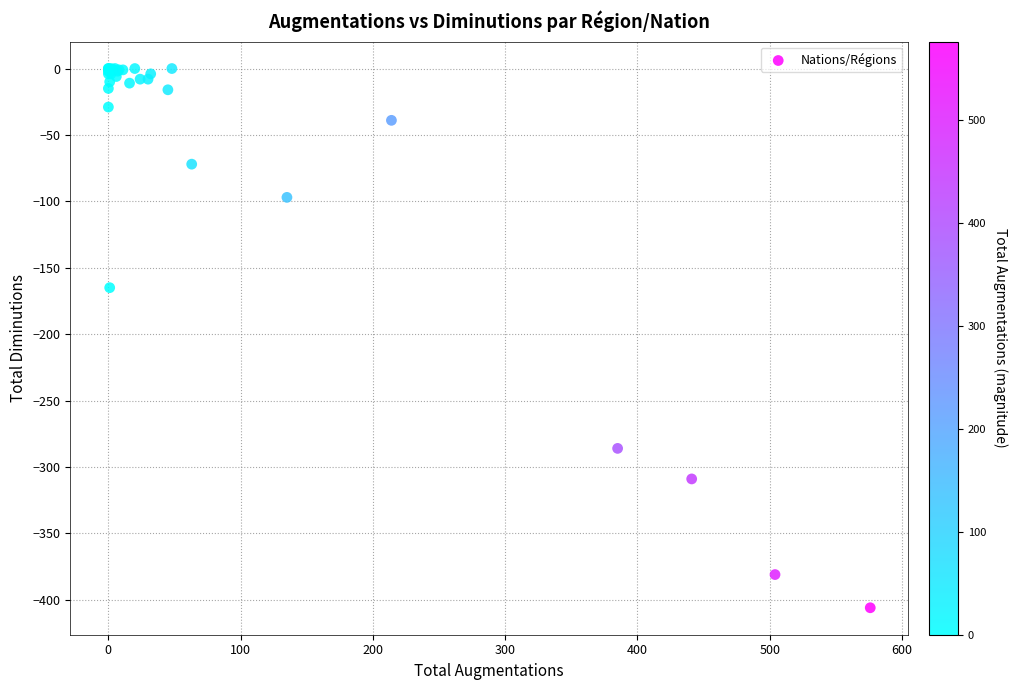

What Y value in the scatter plot is closest to -203?

-165